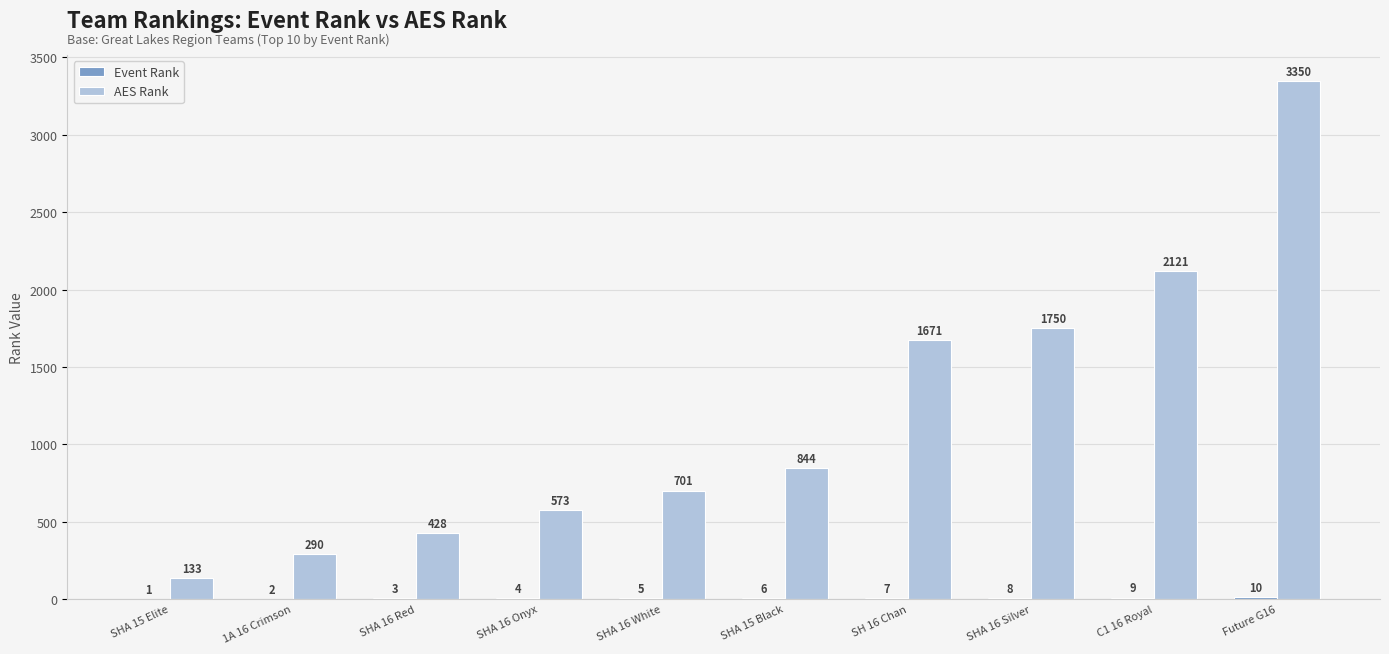

At which category is the sum across all series the highest?

Future G16